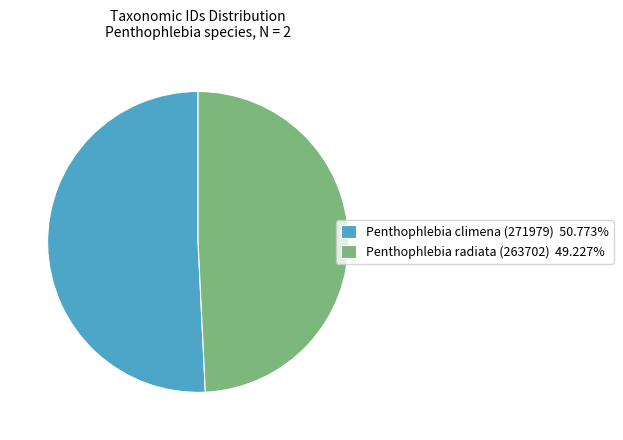

Does any single category account for the majority?

Yes